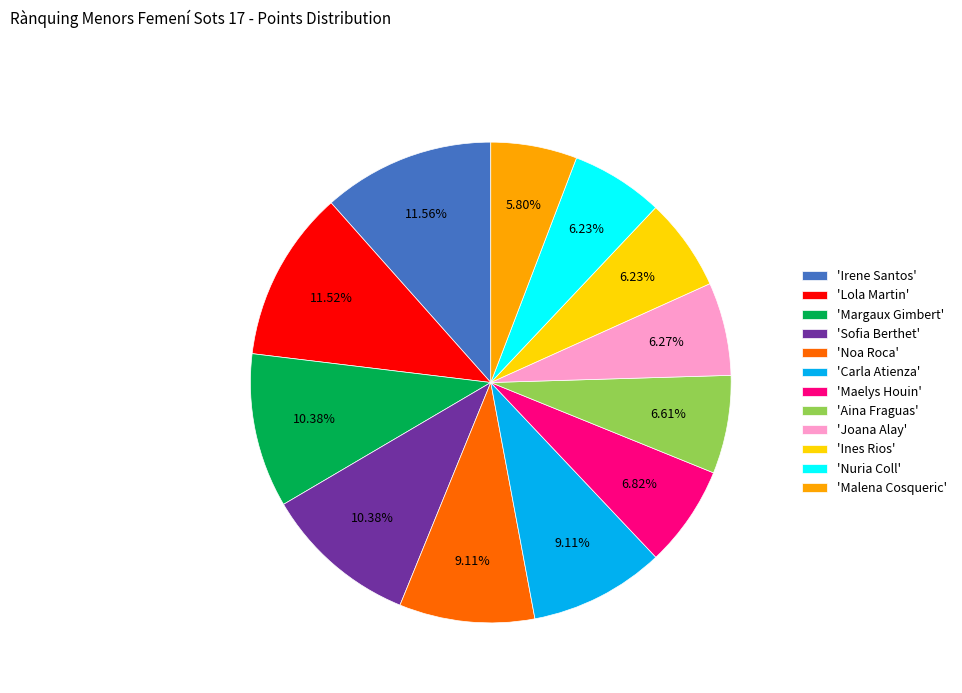

Do 'Irene Santos' and 'Joana Alay' together represent more than half of the pie?

No